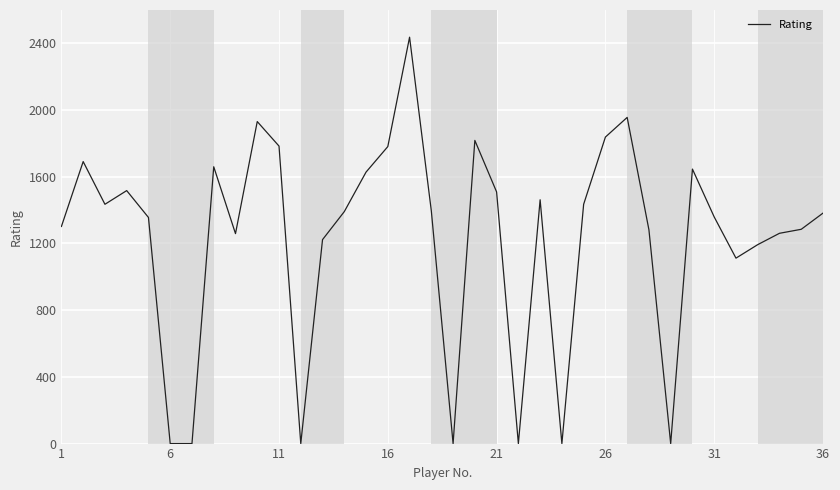

What is the greatest value displayed?

2437